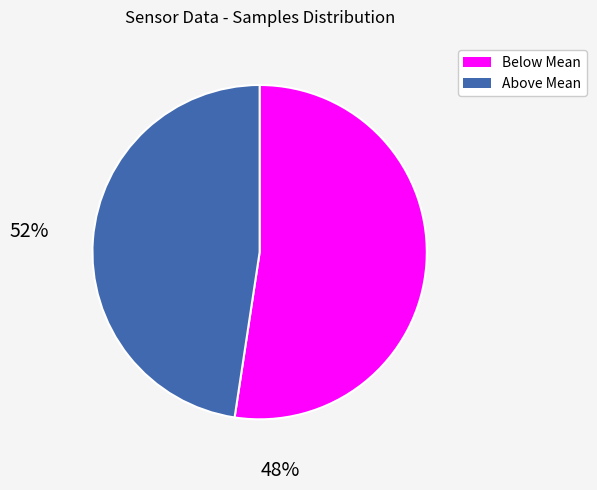

Is there any slice that represents more than half of the pie?

Yes